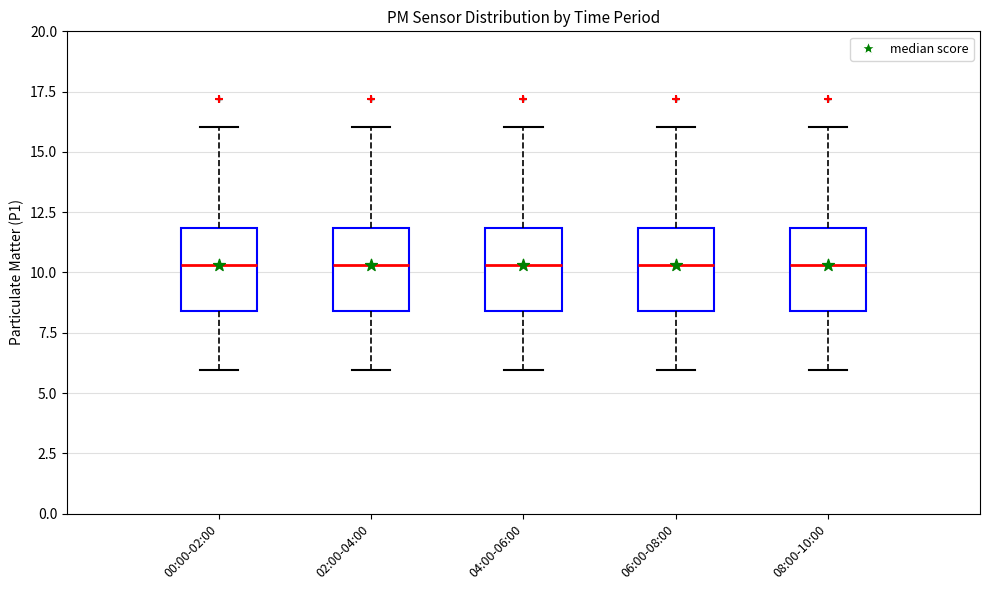

Reading left to right, read every box against the y-axis: the position of its median line, the range the box covers, and the ends of its whiskers. The values are not printed on the chart, so give them approximately, as read against the axis.

00:00-02:00: median 10.5, box 8.5 to 12.0, whiskers 6.0 to 16.0
02:00-04:00: median 10.5, box 8.5 to 12.0, whiskers 6.0 to 16.0
04:00-06:00: median 10.5, box 8.5 to 12.0, whiskers 6.0 to 16.0
06:00-08:00: median 10.5, box 8.5 to 12.0, whiskers 6.0 to 16.0
08:00-10:00: median 10.5, box 8.5 to 12.0, whiskers 6.0 to 16.0